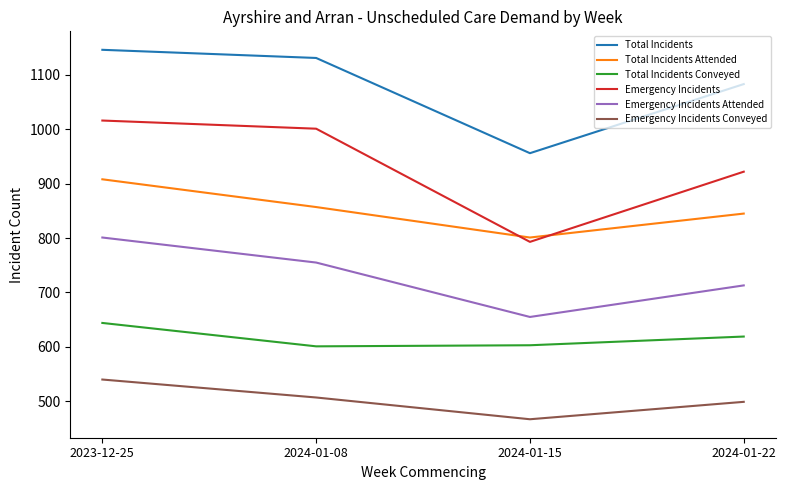

Is this an area chart (filled region under the line)?

No